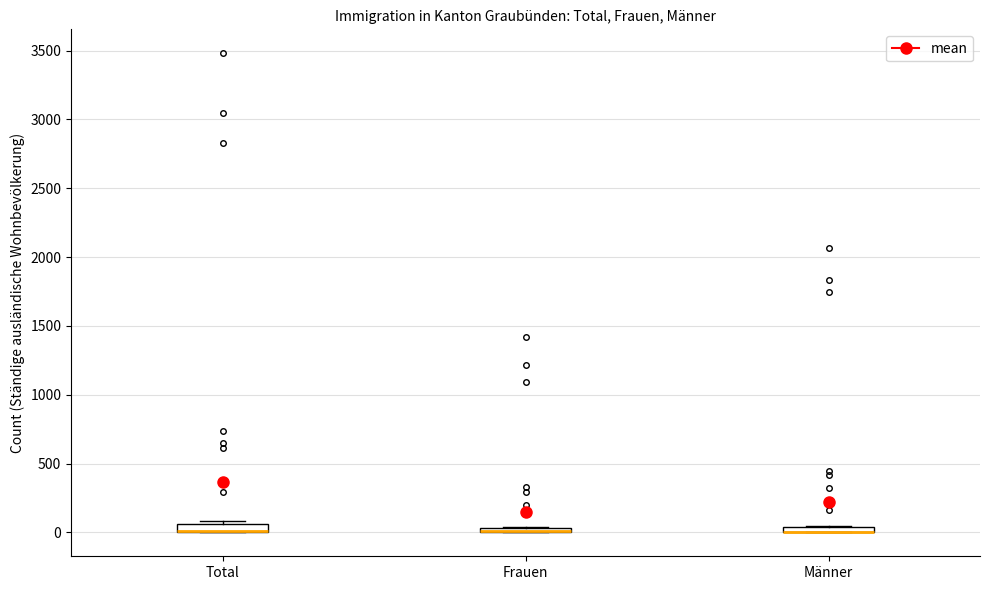

Where is the upper edge of the box for Männer on the y-axis? The values are not printed on the chart, so give them approximately, as read against the axis.

50